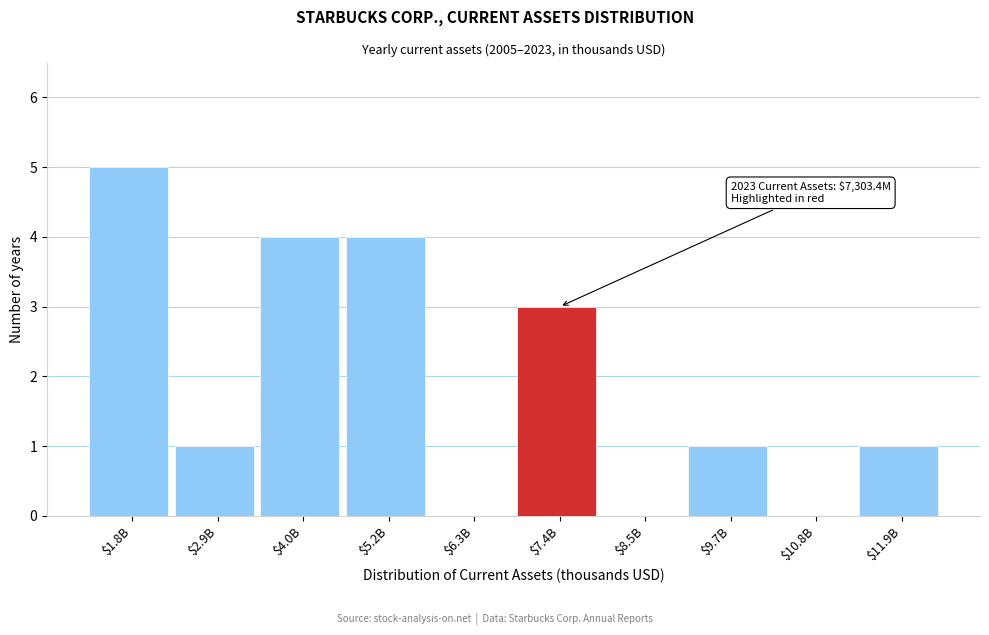

What is the sum of all values?

19